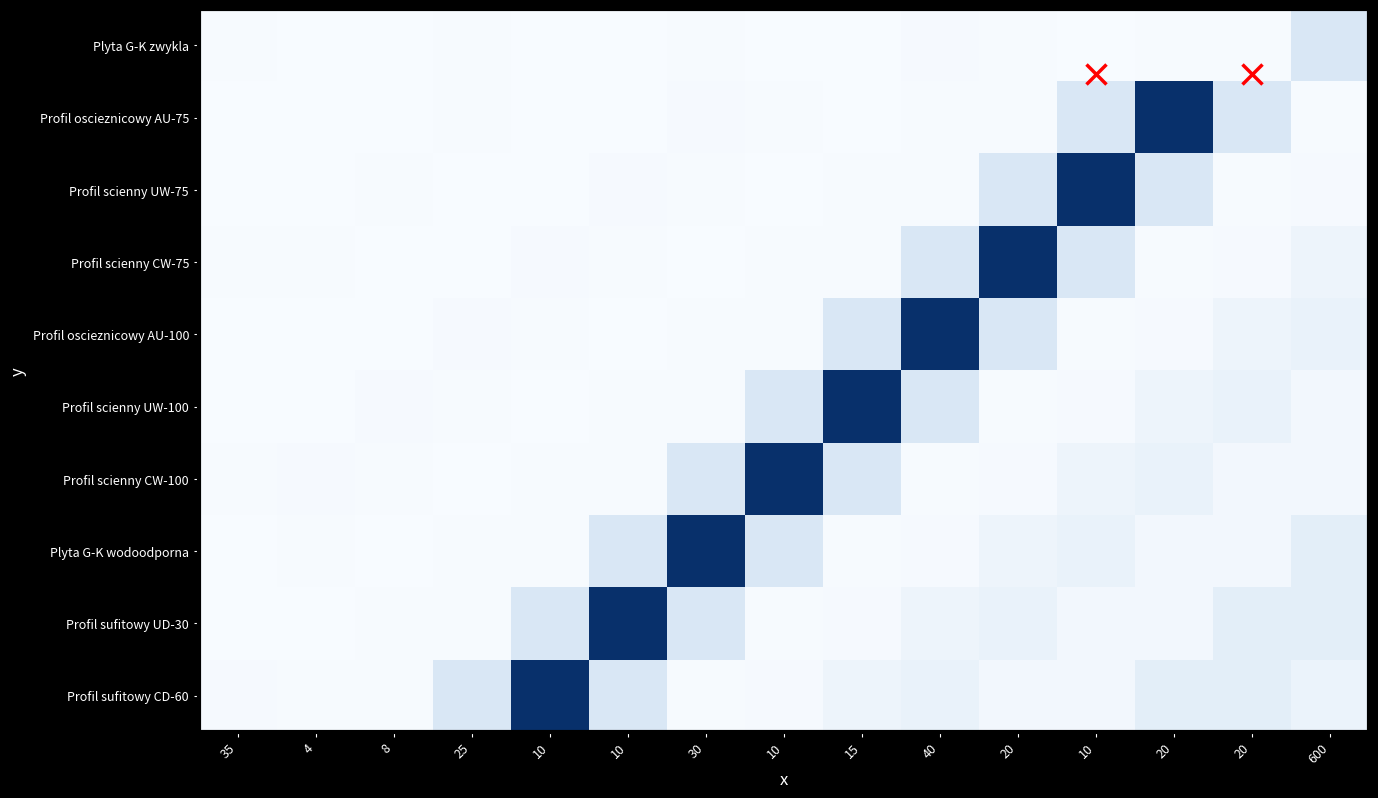

Reading left to right, what are all the values shown in this chart?

Plyta G-K zwykla: 35	4	8	25	10	10	30	10	15	40	20	10	20	20	600
Profil oscieznicowy AU-75: 4	10	10	30	10	15	40	20	10	20	20	600	4000	600	25
Profil scienny UW-75: 8	10	30	10	15	40	20	10	20	20	600	4000	600	25	40
Profil scienny CW-75: 25	30	10	15	40	20	10	20	20	600	4000	600	25	40	200
Profil oscieznicowy AU-100: 10	10	15	40	20	10	20	20	600	4000	600	25	40	200	280
Profil scienny UW-100: 10	15	40	20	10	20	20	600	4000	600	25	40	200	280	100
Profil scienny CW-100: 30	40	20	10	20	20	600	4000	600	25	40	200	280	100	100
Plyta G-K wodoodporna: 10	20	10	20	20	600	4000	600	25	40	200	280	100	100	400
Profil sufitowy UD-30: 15	10	20	20	600	4000	600	25	40	200	280	100	100	400	400
Profil sufitowy CD-60: 40	20	20	600	4000	600	25	40	200	280	100	100	400	400	250